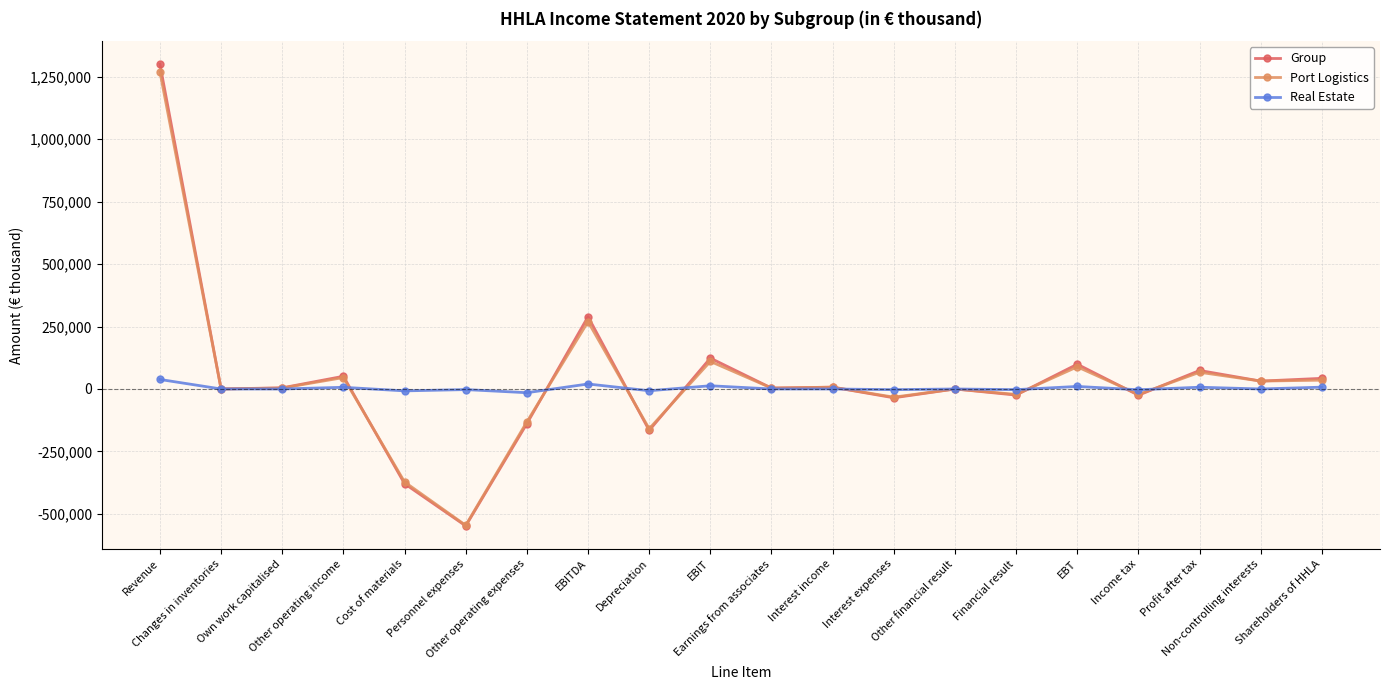

How many categories are shown in the chart?

20